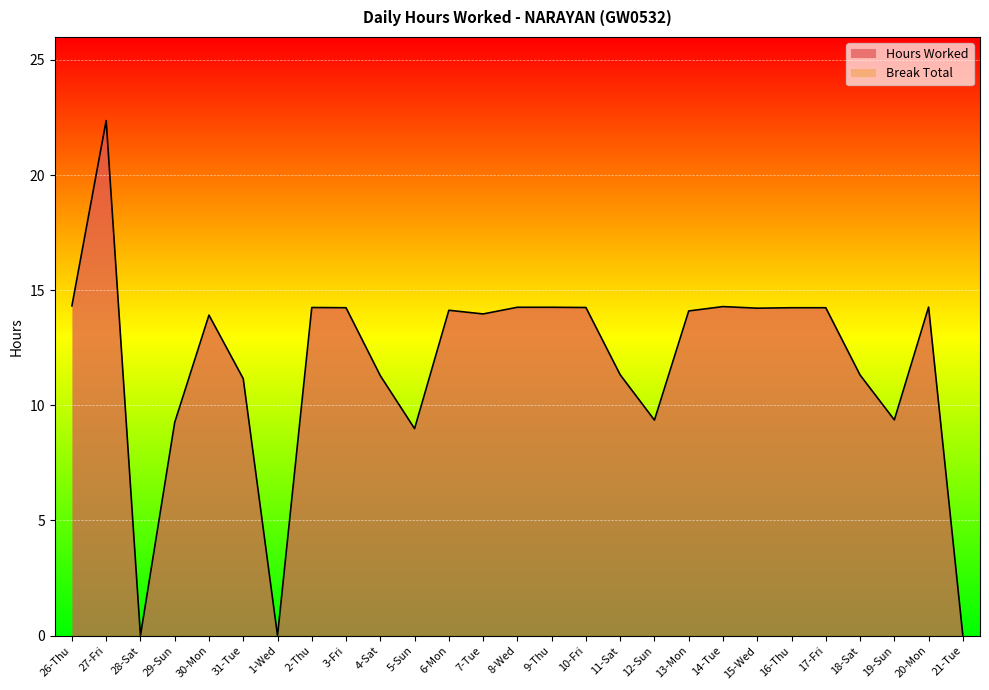

Reading left to right, extract all data points from this chart.

26-Thu=14.3	27-Fri=22.4	28-Sat=0.0	29-Sun=9.3	30-Mon=13.9	31-Tue=11.2	1-Wed=0.0	2-Thu=14.2	3-Fri=14.2	4-Sat=11.3	5-Sun=9.0	6-Mon=14.1	7-Tue=14.0	8-Wed=14.3	9-Thu=14.3	10-Fri=14.2	11-Sat=11.3	12-Sun=9.4	13-Mon=14.1	14-Tue=14.3	15-Wed=14.2	16-Thu=14.2	17-Fri=14.2	18-Sat=11.3	19-Sun=9.4	20-Mon=14.3	21-Tue=0.0